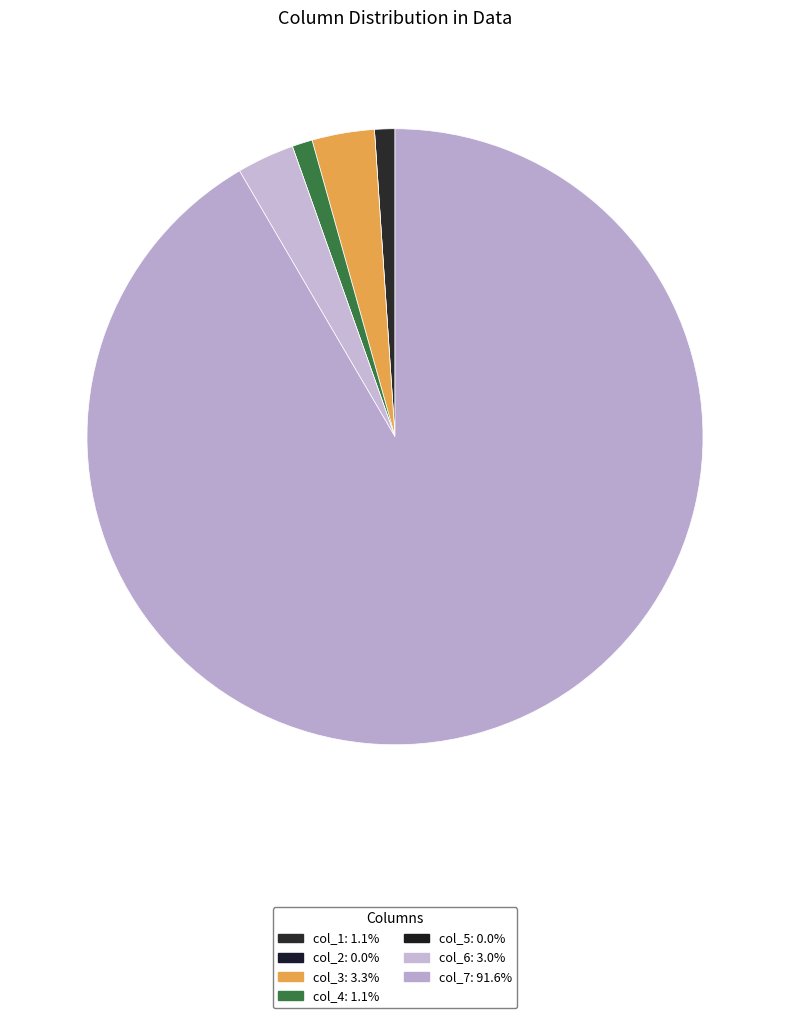

To the nearest percent, what is the difference between the col_3 and col_2 slice percentages?

3%